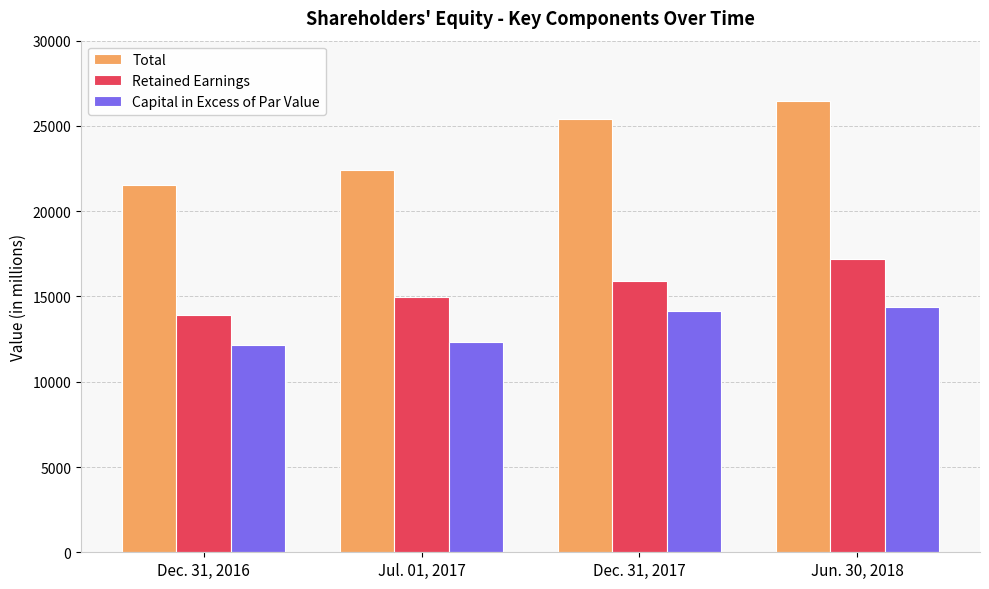

The value of Total at Jun. 30, 2018 is 26445. True or false?

True